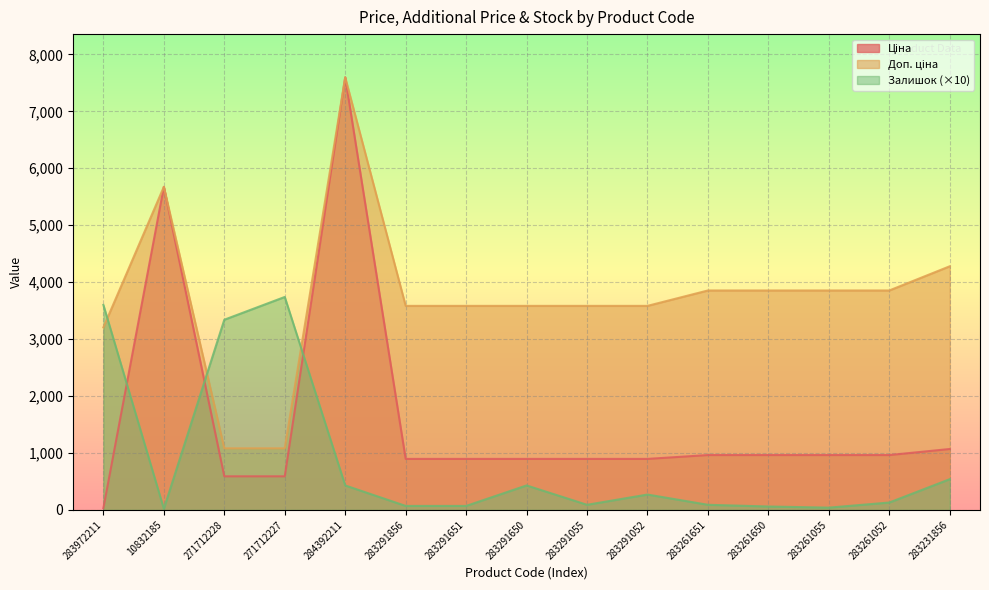

How many interior local valleys does the Залишок series have?

3